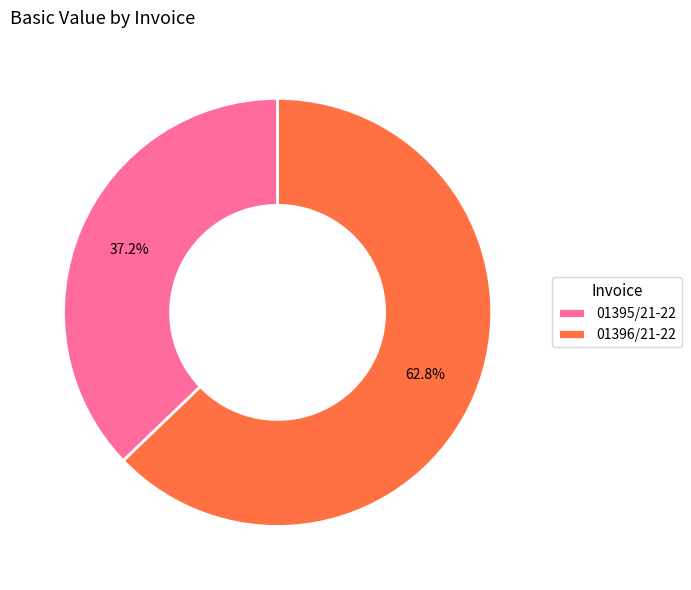

Rank the categories by value from lowest to highest.

01395/21-22, 01396/21-22